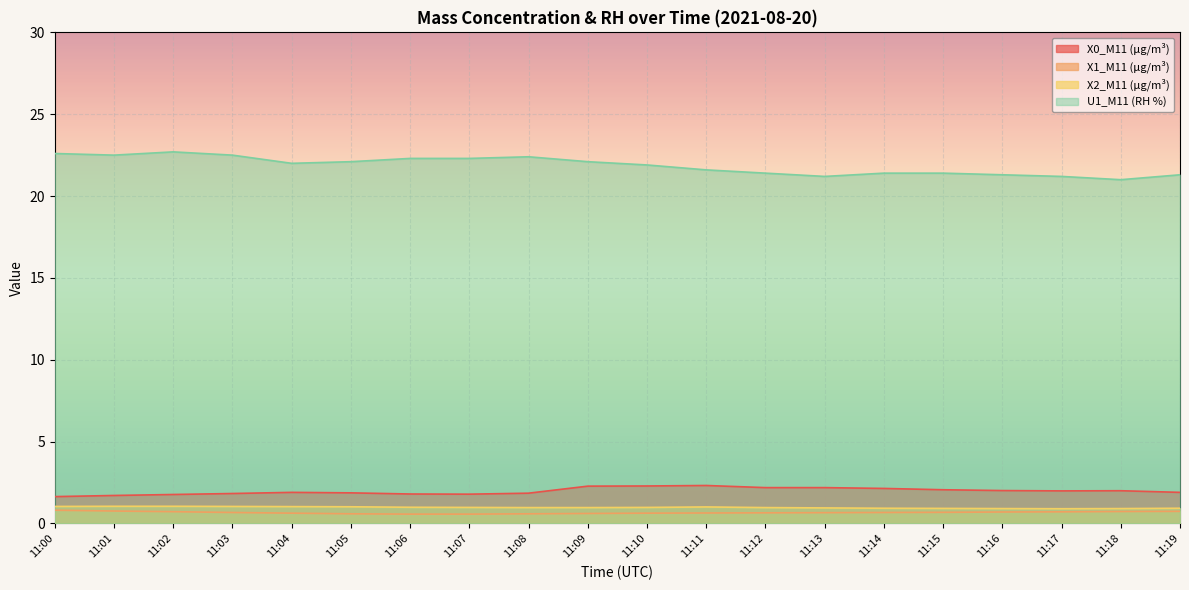

Rank the series by their maximum value, from lowest to highest.

X1_M11 (μg/m³), X2_M11 (μg/m³), X0_M11 (μg/m³), U1_M11 (RH %)